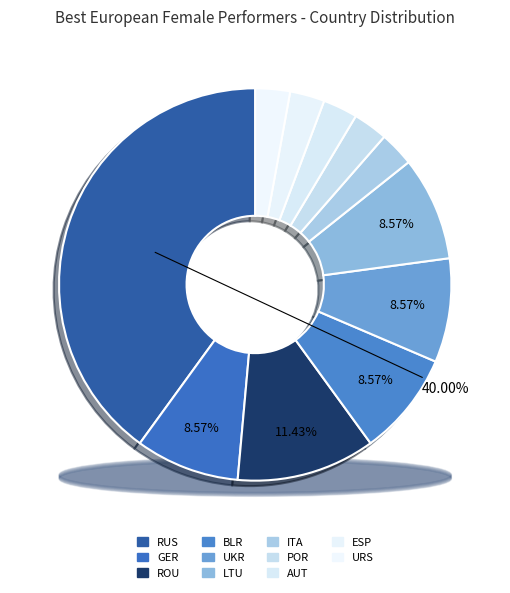

How many slices are in this pie chart?

11